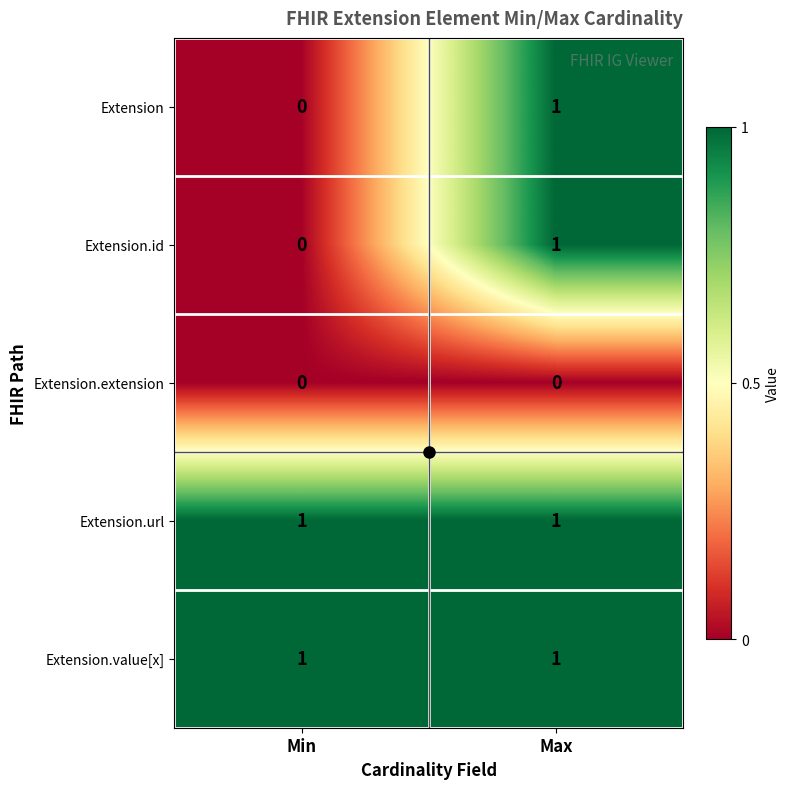

Rank the categories by Extension.id value from lowest to highest.

Min, Max